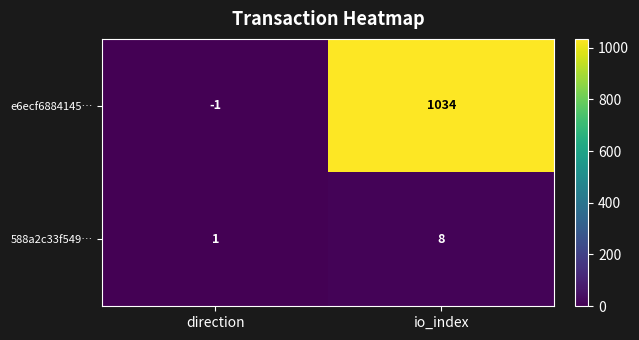

Reading left to right, extract all data points from this chart.

e6ecf6884145…: direction=-1	io_index=1034
588a2c33f549…: direction=1	io_index=8